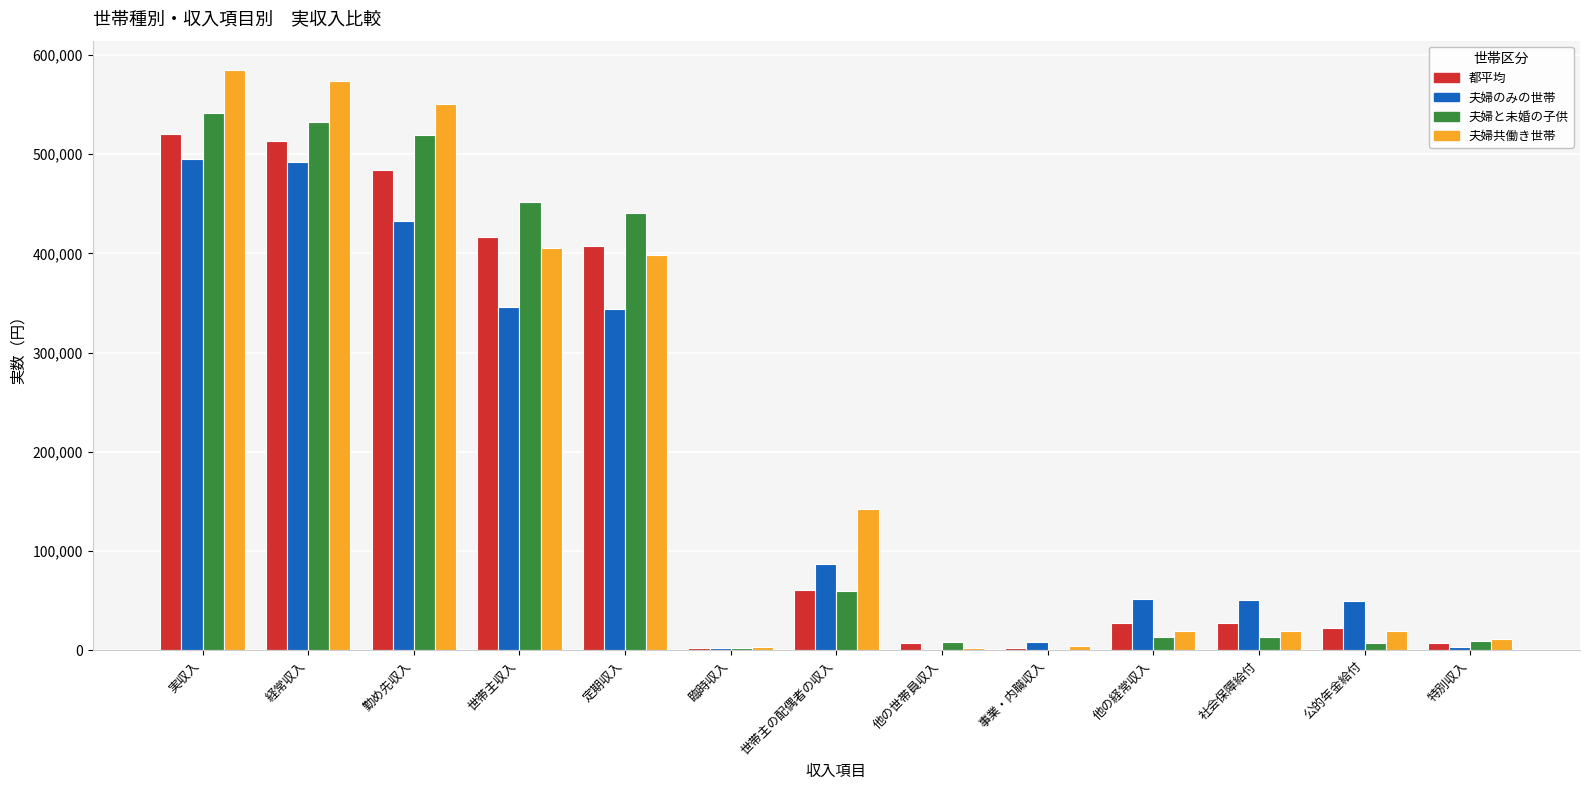

Are the bars grouped side by side (vs. stacked)?

Yes